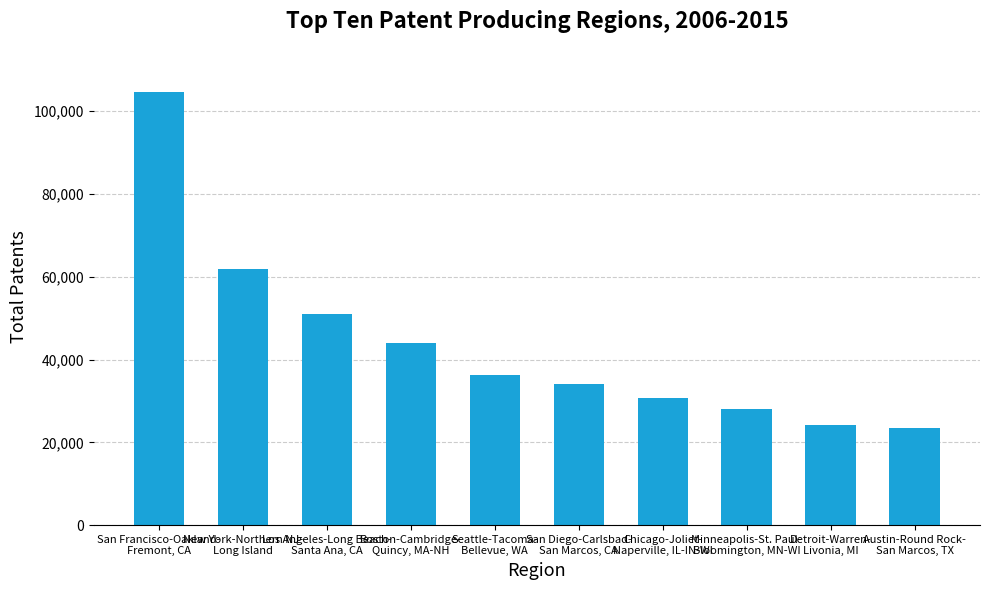

Reading right to left, extract all data points from this chart.

23540	24266	28093	30713	34088	36332	44017	50934	61865	104631